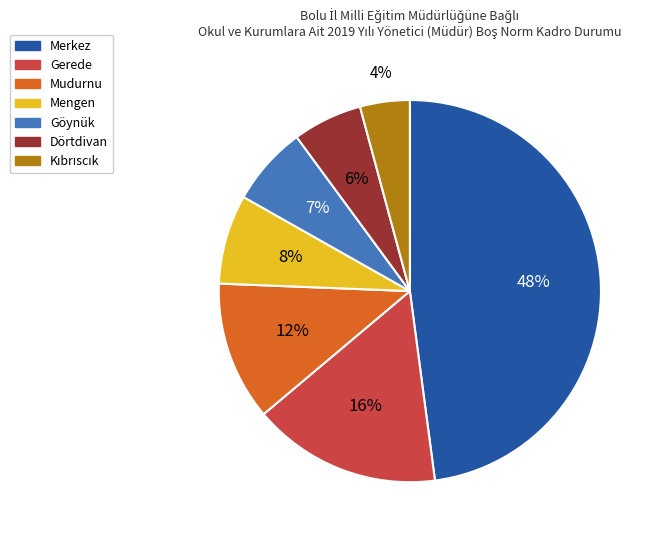

To the nearest percent, what is the difference between the largest and smallest slice percentages?

44%